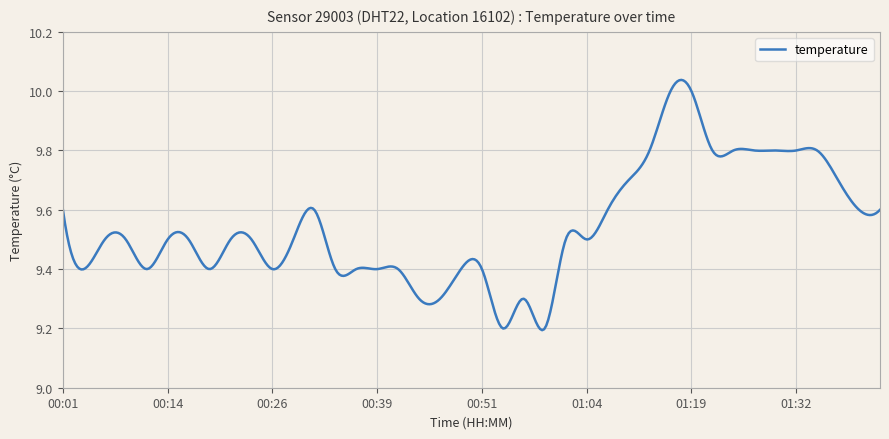

What is the difference between the maximum and minimum values?

0.8